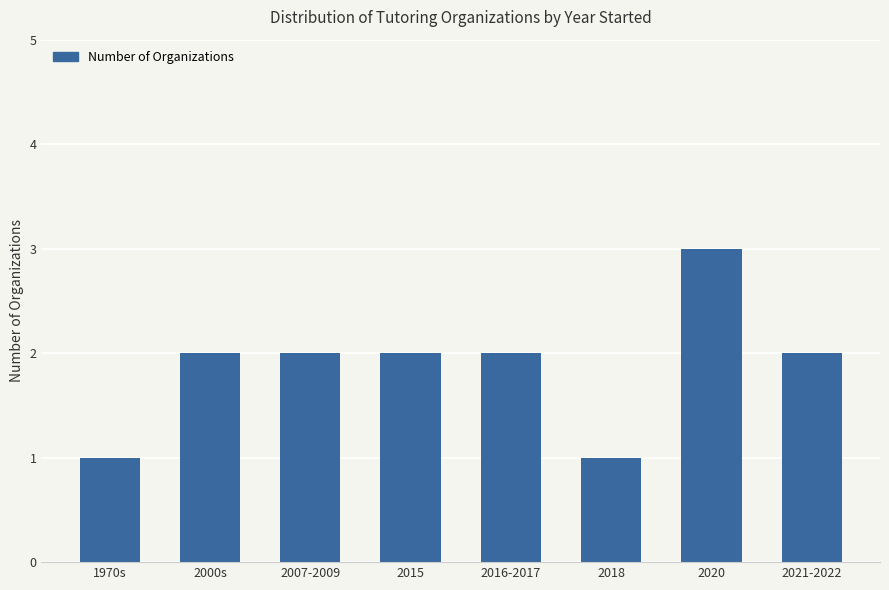

True or false: the data shows 3 at 2000s.

False